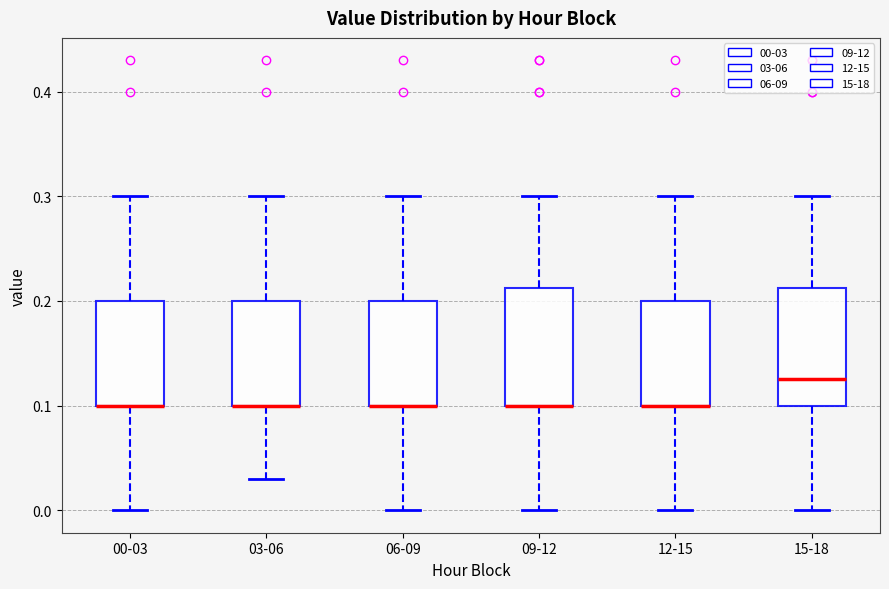

Reading left to right, read every box against the y-axis: the position of its median line, the range the box covers, and the ends of its whiskers. The values are not printed on the chart, so give them approximately, as read against the axis.

00-03: median 0.10 (drawn on the box's lower edge), box 0.10 to 0.20, whiskers 0.00 to 0.30
03-06: median 0.10 (drawn on the box's lower edge), box 0.10 to 0.20, whiskers 0.03 to 0.30
06-09: median 0.10 (drawn on the box's lower edge), box 0.10 to 0.20, whiskers 0.00 to 0.30
09-12: median 0.10 (drawn on the box's lower edge), box 0.10 to 0.21, whiskers 0.00 to 0.30
12-15: median 0.10 (drawn on the box's lower edge), box 0.10 to 0.20, whiskers 0.00 to 0.30
15-18: median 0.13, box 0.10 to 0.21, whiskers 0.00 to 0.30